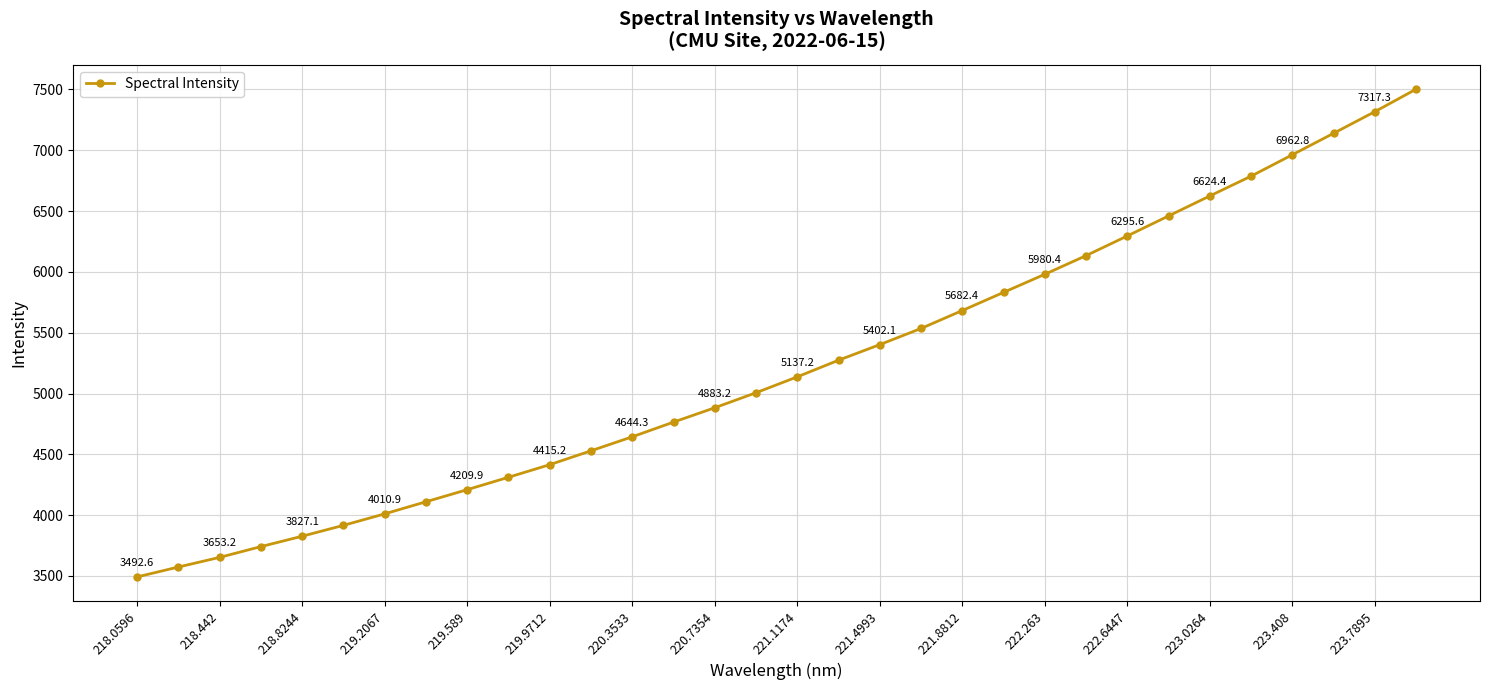

What is the difference between the maximum and second lowest values?

3928.0